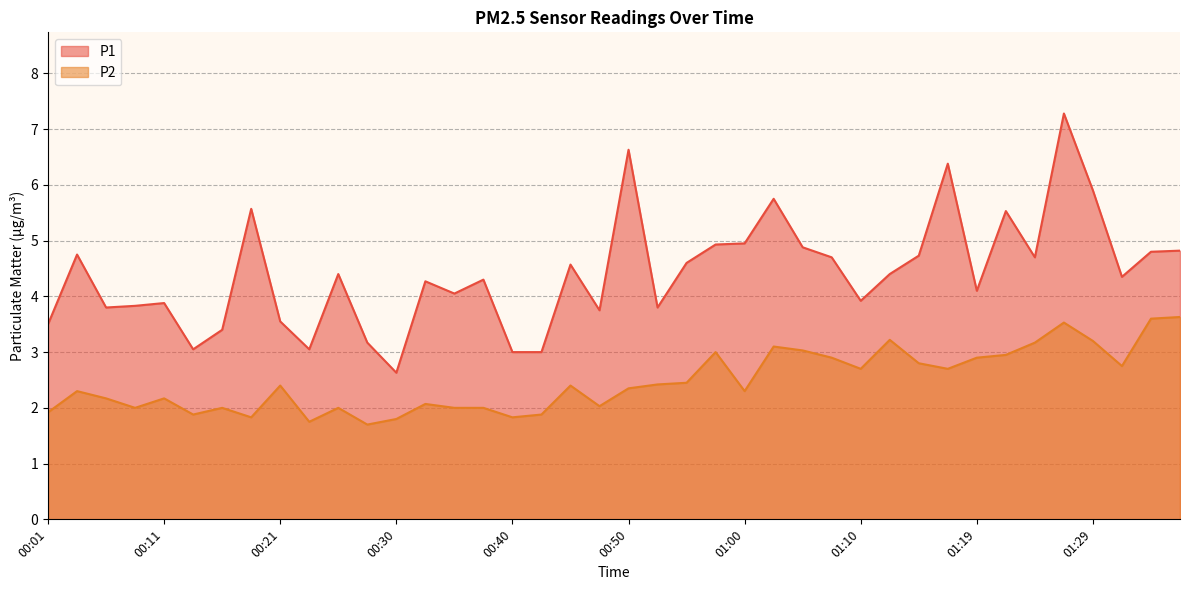

True or false: P2 has more than 1 points higher than both neighbors.

True